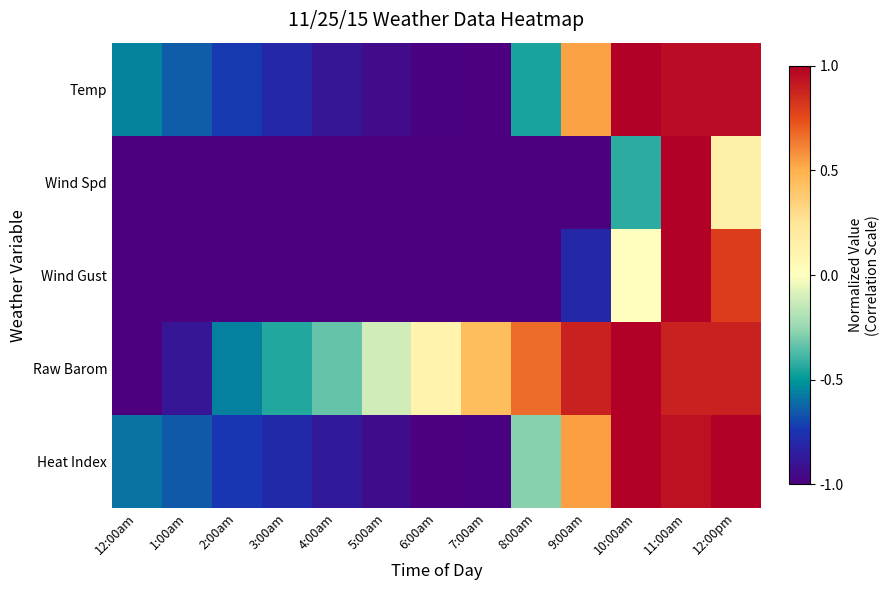

Reading left to right, extract all data points from this chart.

Temp: 12:00am=-0.6	1:00am=-0.6	2:00am=-0.7	3:00am=-0.8	4:00am=-0.9	5:00am=-0.9	6:00am=-1.0	7:00am=-1.0	8:00am=-0.5	9:00am=0.5	10:00am=1.0	11:00am=1.0	12:00pm=1.0
Wind Spd: 12:00am=-1.0	1:00am=-1.0	2:00am=-1.0	3:00am=-1.0	4:00am=-1.0	5:00am=-1.0	6:00am=-1.0	7:00am=-1.0	8:00am=-1.0	9:00am=-1.0	10:00am=-0.4	11:00am=1.0	12:00pm=0.1
Wind Gust: 12:00am=-1.0	1:00am=-1.0	2:00am=-1.0	3:00am=-1.0	4:00am=-1.0	5:00am=-1.0	6:00am=-1.0	7:00am=-1.0	8:00am=-1.0	9:00am=-0.8	10:00am=0.0	11:00am=1.0	12:00pm=0.8
Raw Barom: 12:00am=-1.0	1:00am=-0.9	2:00am=-0.6	3:00am=-0.4	4:00am=-0.3	5:00am=-0.1	6:00am=0.1	7:00am=0.4	8:00am=0.7	9:00am=0.9	10:00am=1.0	11:00am=0.9	12:00pm=0.9
Heat Index: 12:00am=-0.6	1:00am=-0.7	2:00am=-0.7	3:00am=-0.8	4:00am=-0.9	5:00am=-0.9	6:00am=-1.0	7:00am=-1.0	8:00am=-0.3	9:00am=0.5	10:00am=1.0	11:00am=0.9	12:00pm=1.0